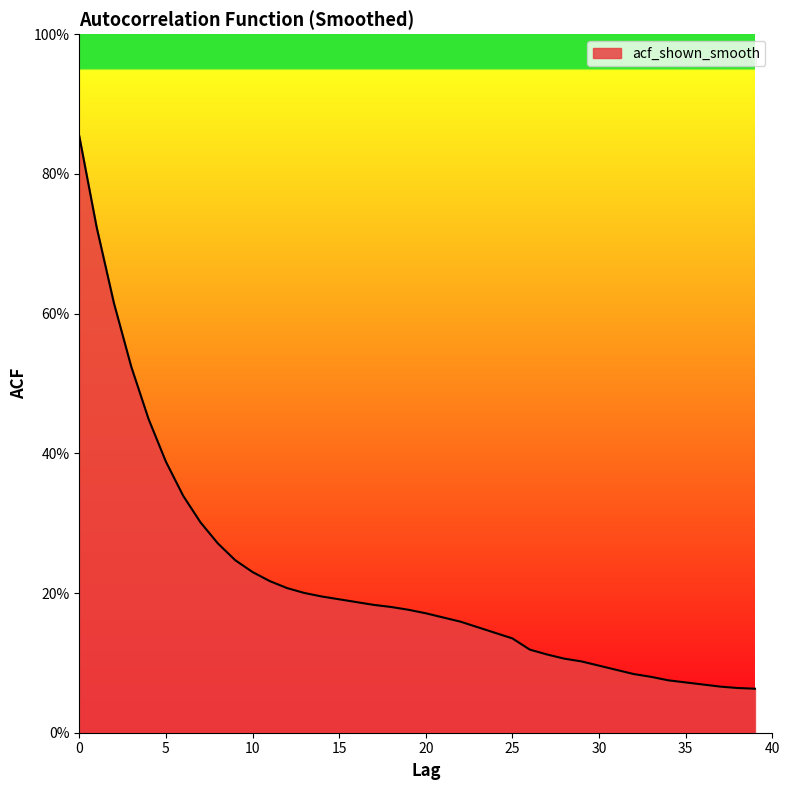

List the labels in order of value, largest first.

0, 1, 2, 3, 4, 5, 6, 7, 8, 9, 10, 11, 12, 13, 14, 15, 16, 17, 18, 19, 20, 21, 22, 23, 24, 25, 26, 27, 28, 29, 30, 31, 32, 33, 34, 35, 36, 37, 38, 39